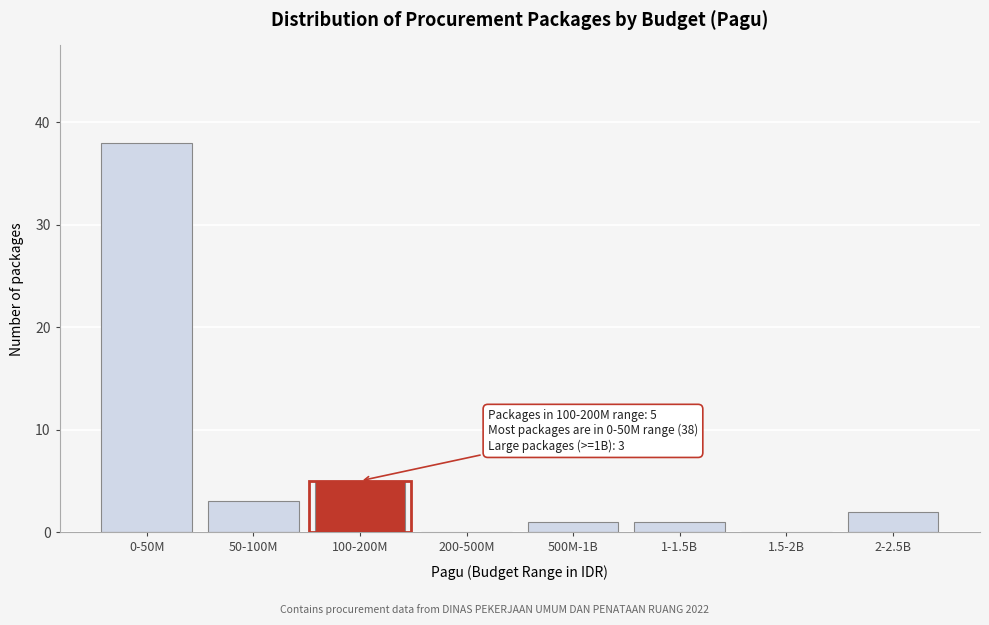

Reading left to right, what are all the values shown in this chart?

0-50M=38	50-100M=3	100-200M=5	200-500M=0	500M-1B=1	1-1.5B=1	1.5-2B=0	2-2.5B=2